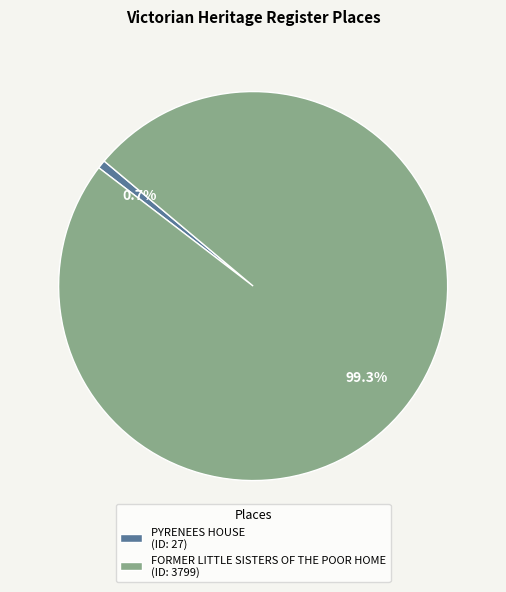

Do PYRENEES HOUSE and FORMER LITTLE SISTERS OF THE POOR HOME together represent more than half of the pie?

Yes